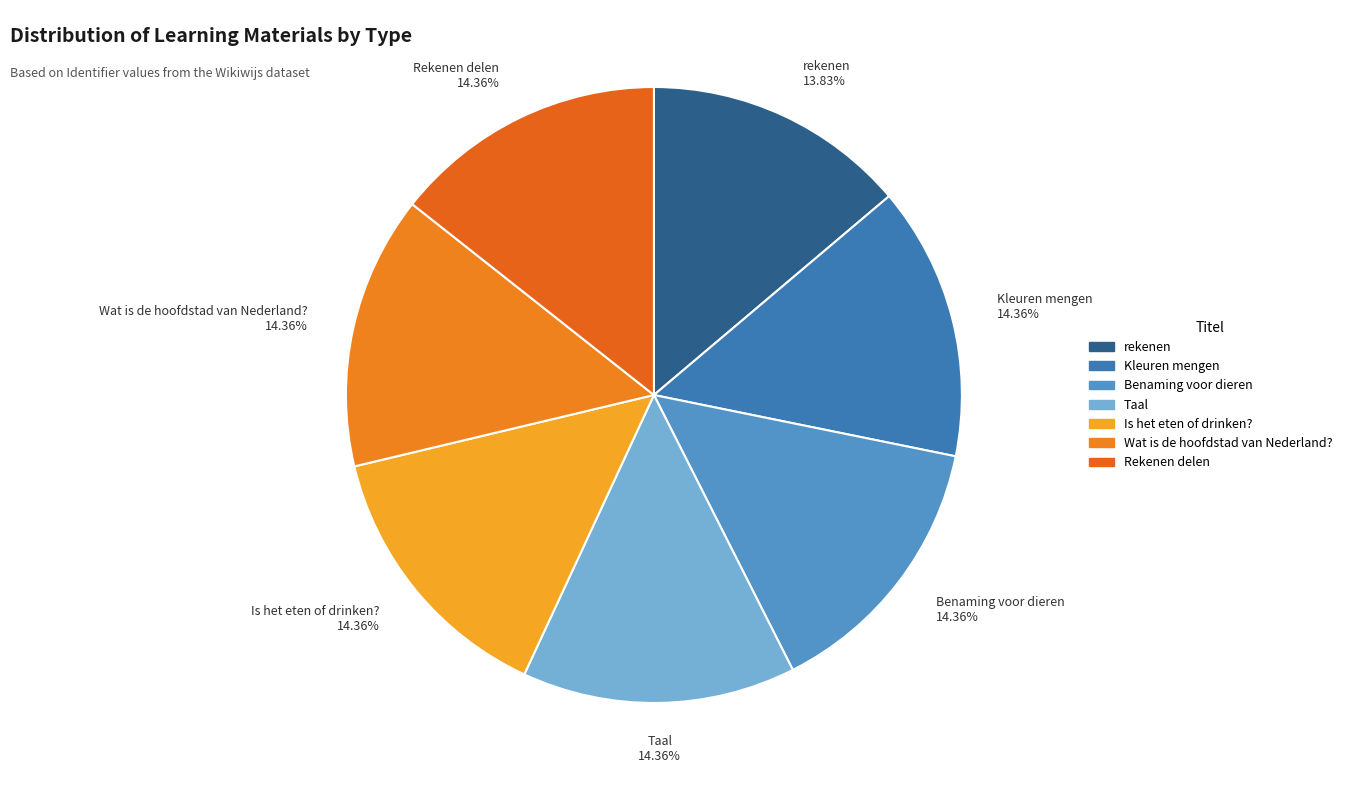

To the nearest percent, what percentage of the pie is Wat is de hoofdstad van Nederland??

14%